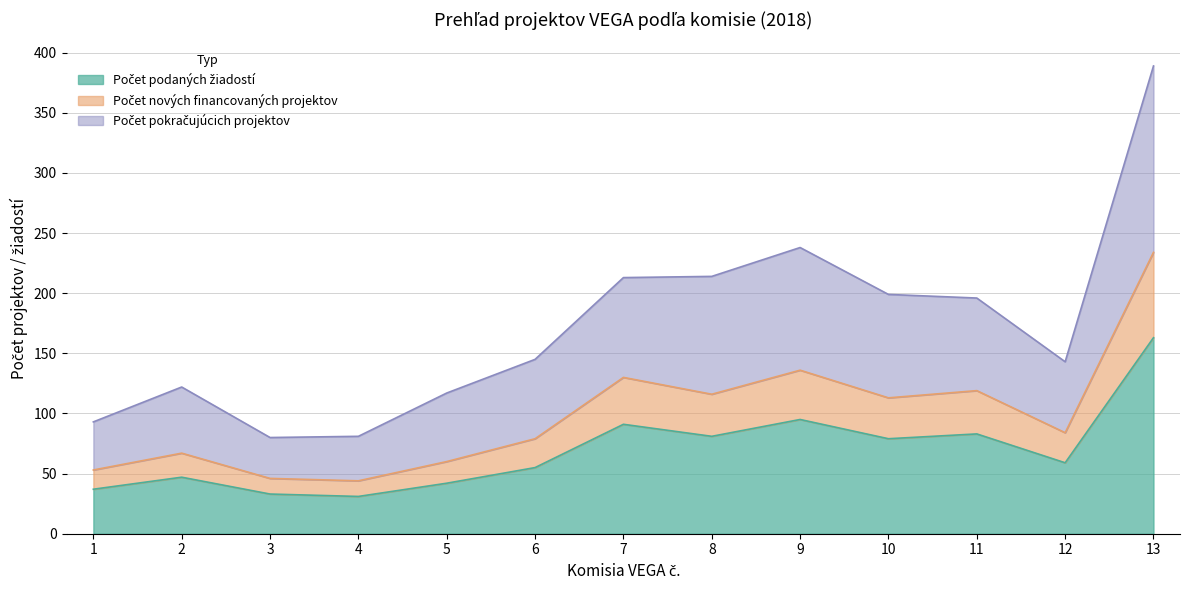

How many distinct data groups are displayed?

3